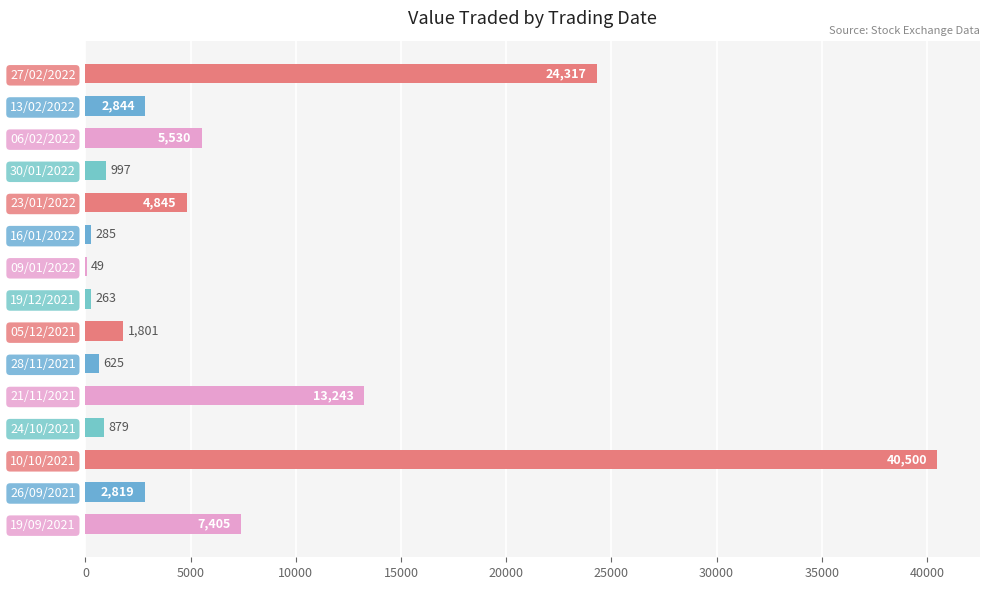

The chart shows a value of 40500 at 10/10/2021. True or false?

True